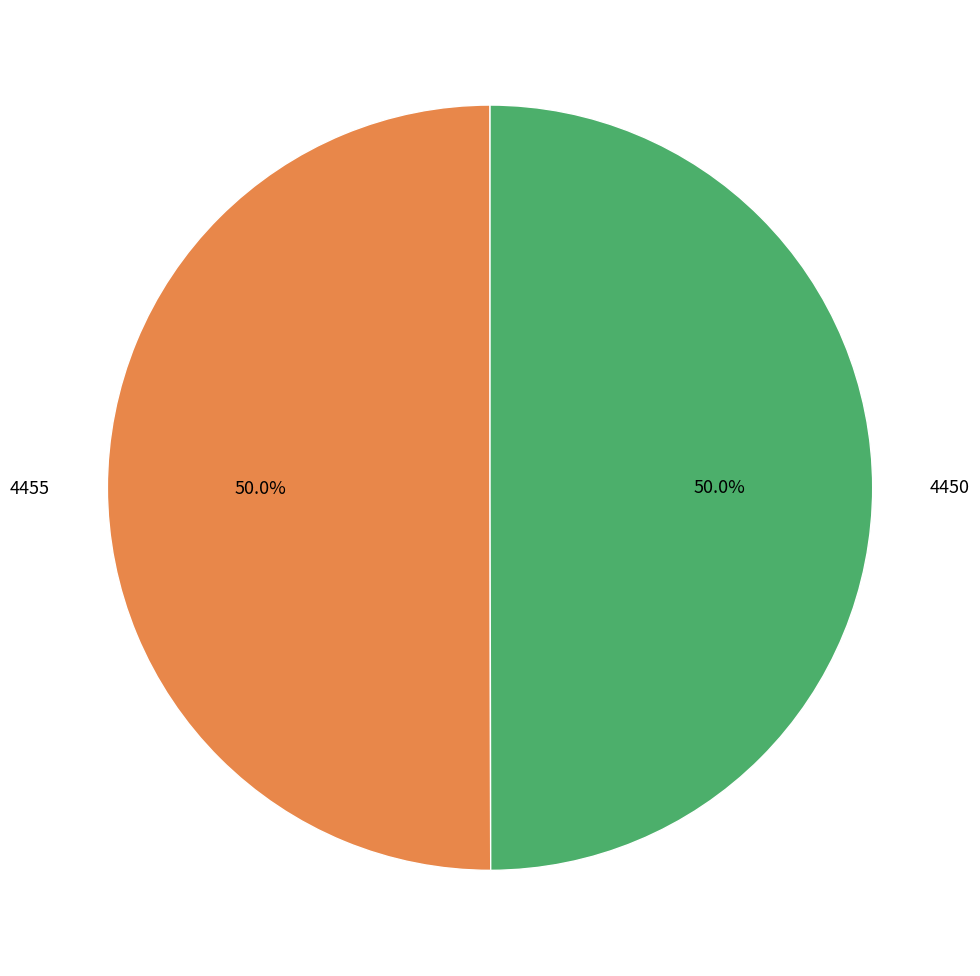

To the nearest percent, what is the average slice percentage?

50%